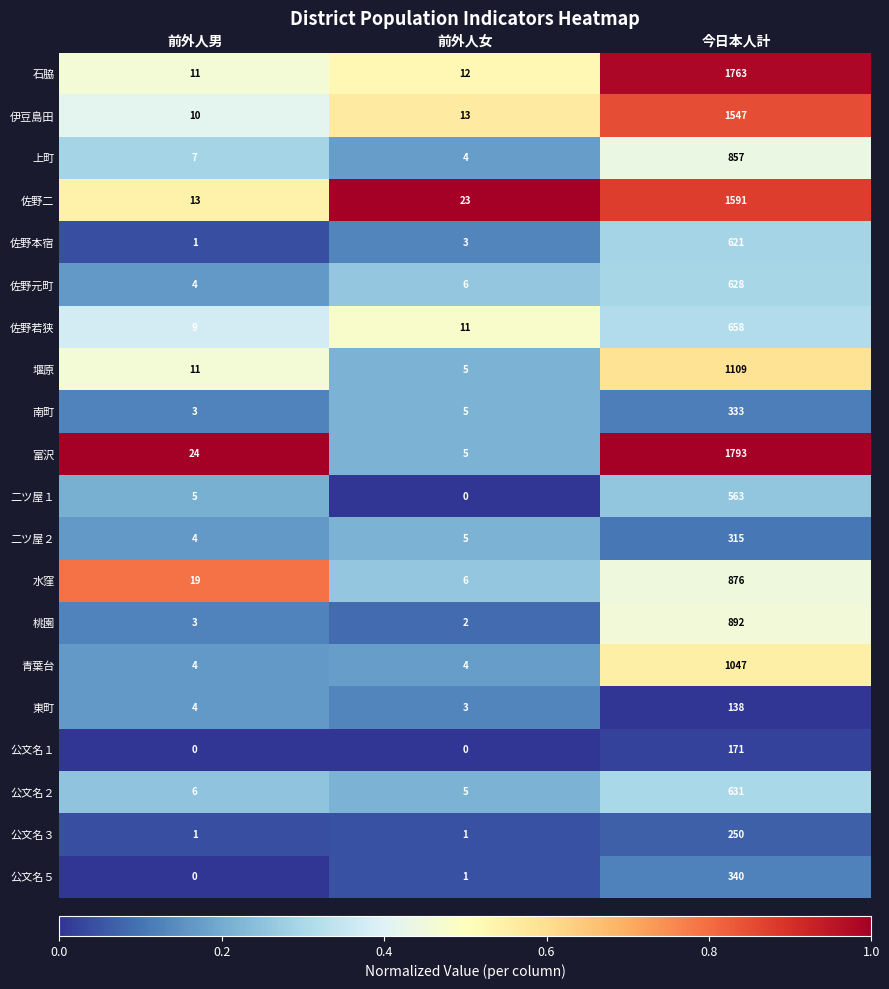

True or false: 青葉台 has a value of 1047 at 今日本人計.

True